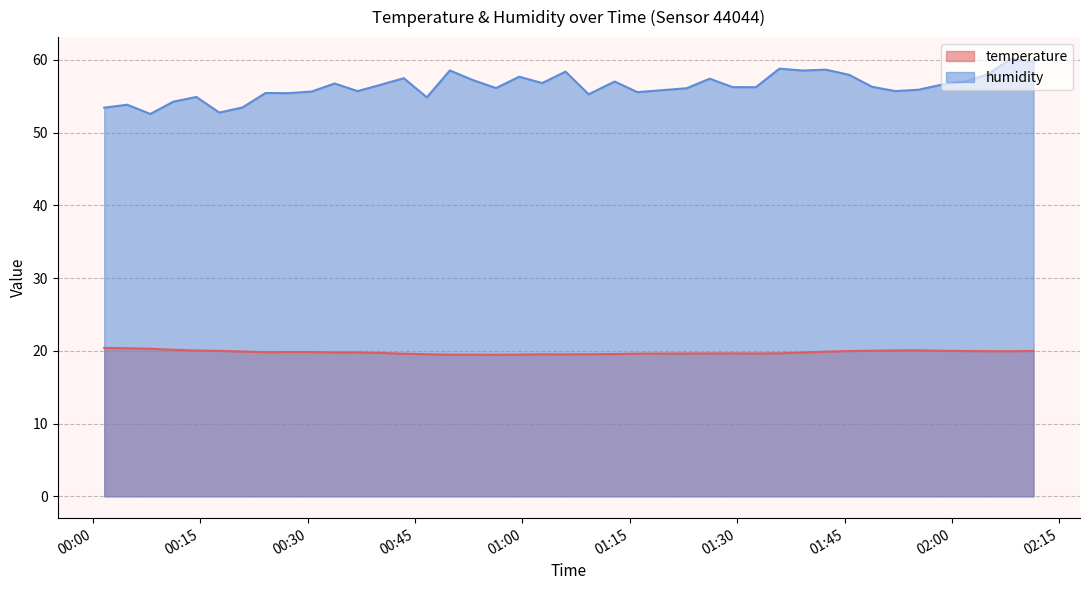

Which series has the widest spread of values?

humidity